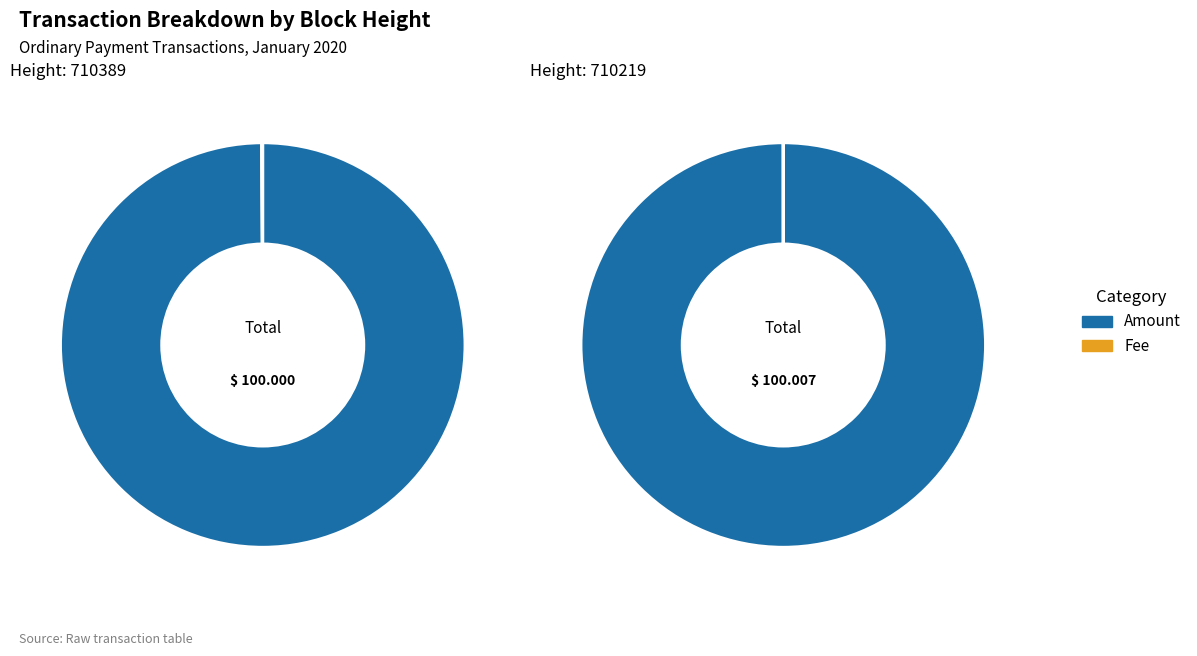

How many slices are in this pie chart?

2